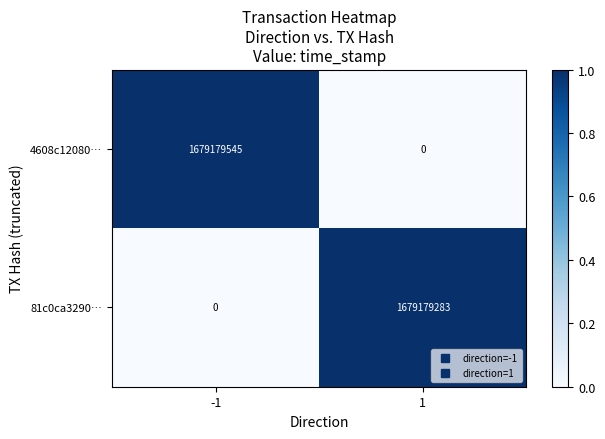

The 81c0ca3290… series shows 444878313 at 1. True or false?

False